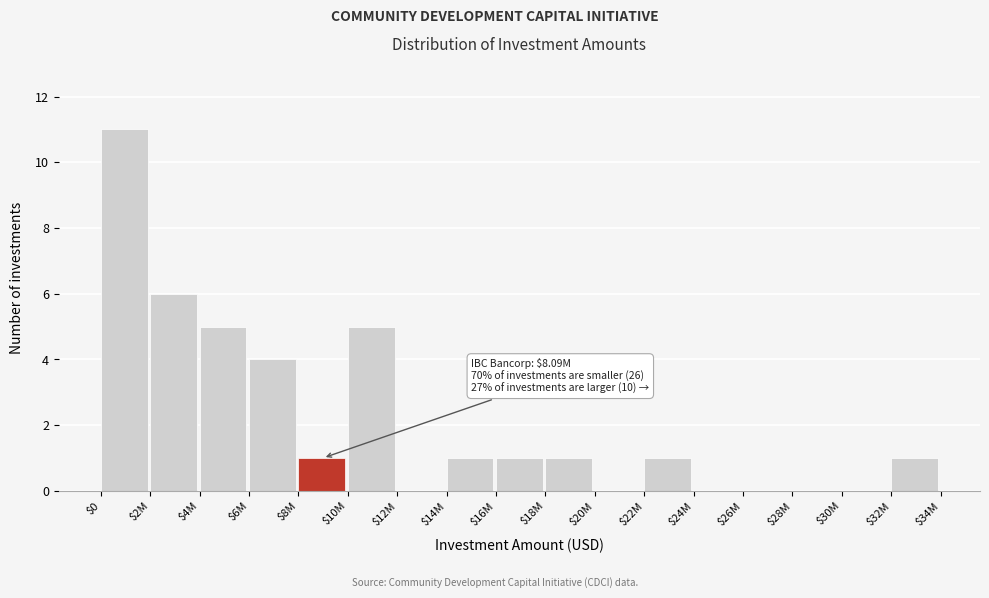

What is the sum of all values?

37